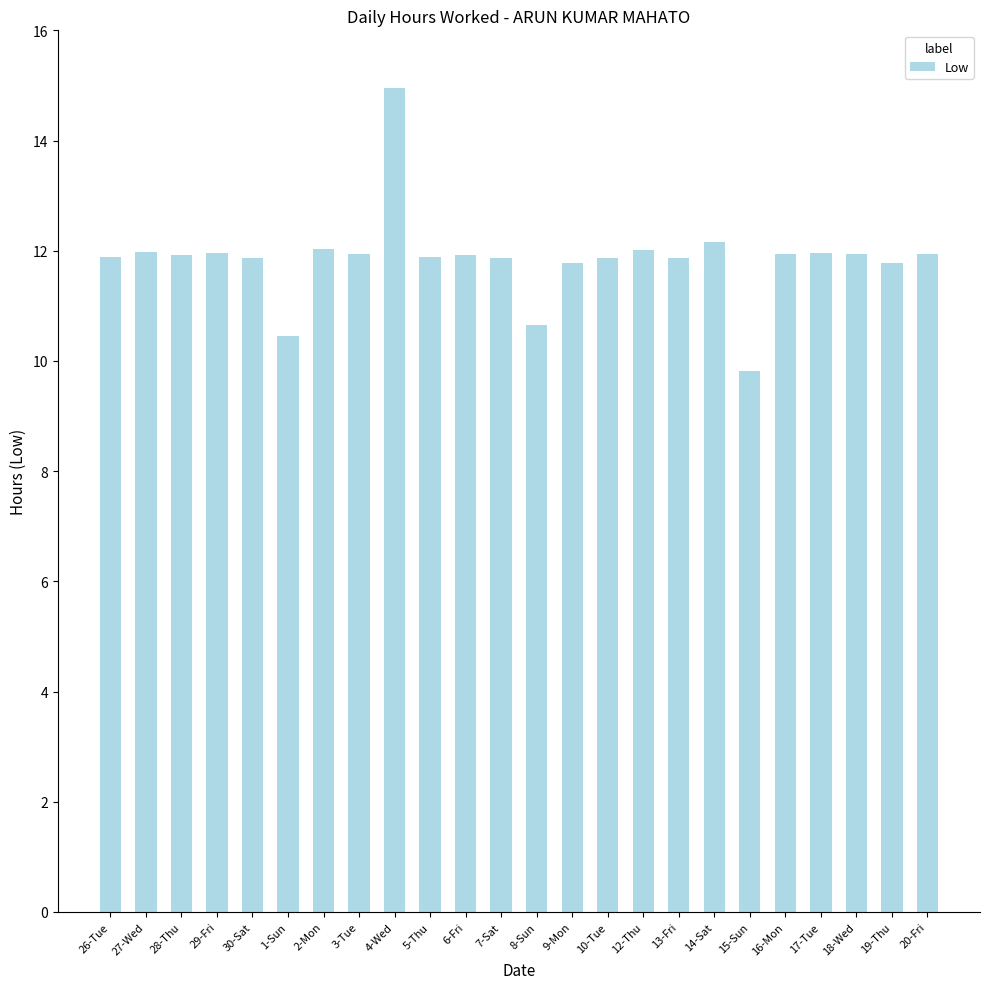

The value at 12-Thu is 12.0. True or false?

True